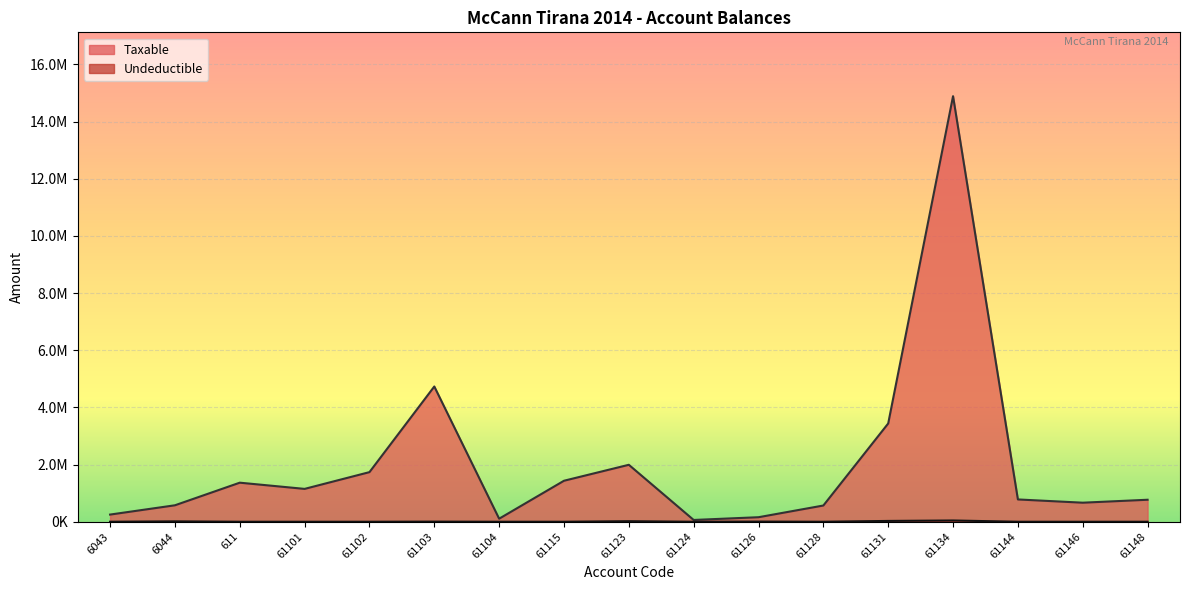

Is the value of Taxable at 611 greater than the value of Undeductible at 61126?

Yes